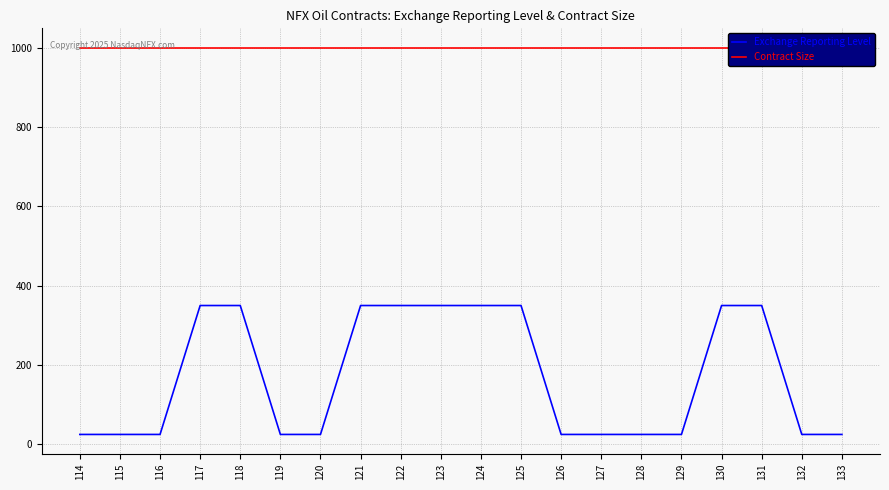

What is the sum of all Exchange Reporting Level values?

3425